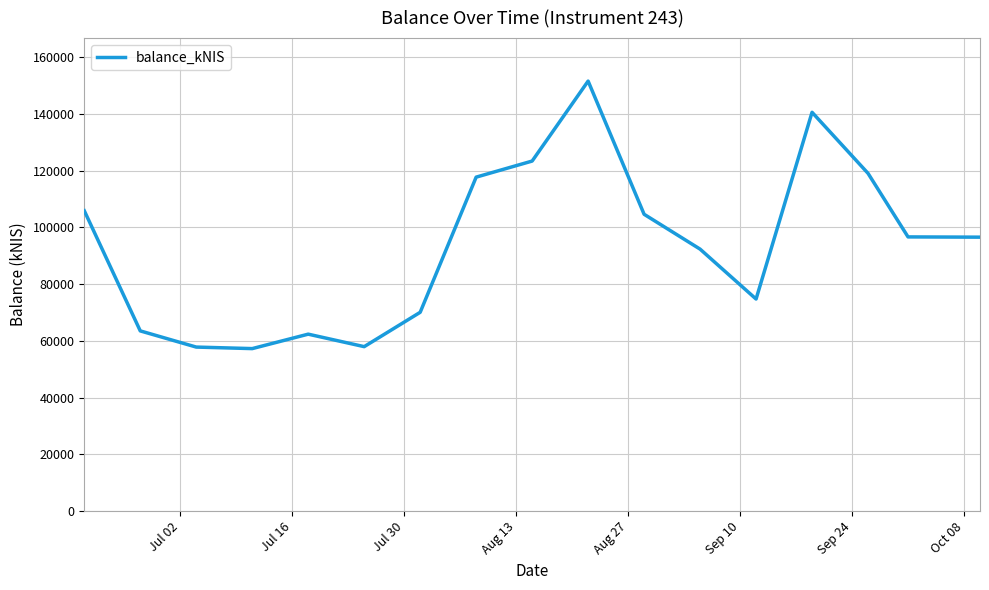

What is the difference between the maximum and minimum values?

94333.0